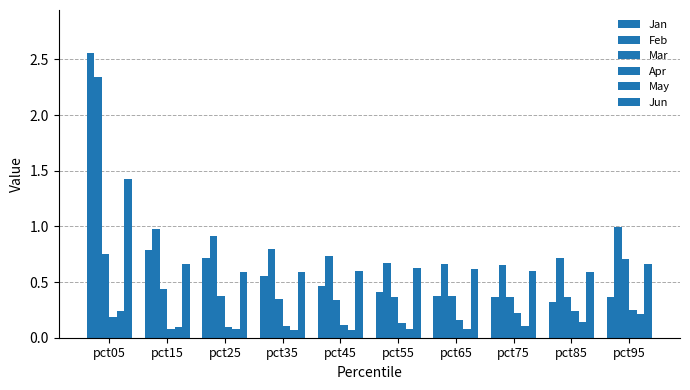

What is the value of the Mar bar at the 10th from the left?

0.7